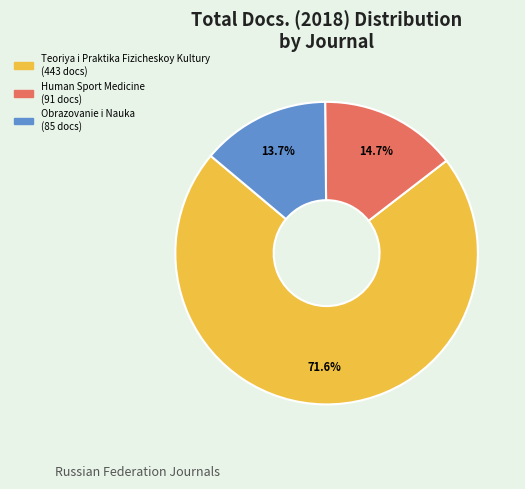

What percentage is the Teoriya i Praktika Fizicheskoy Kultury slice, to the nearest percent?

72%